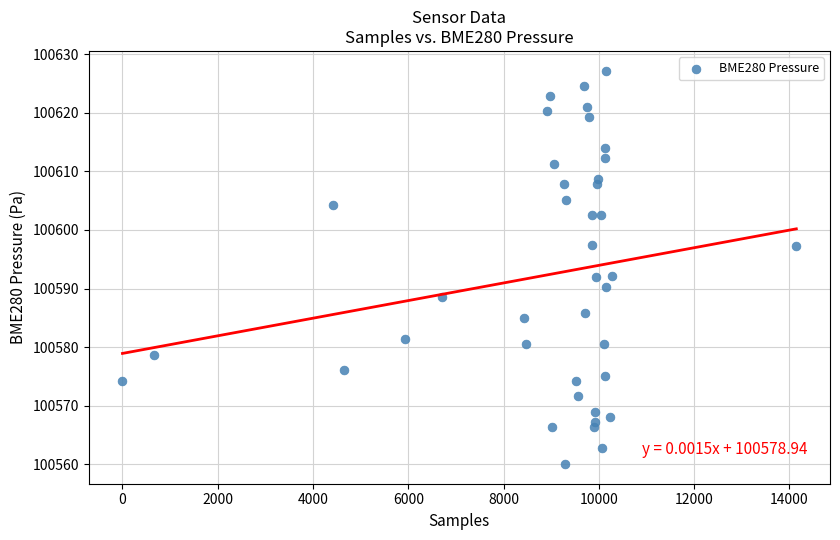

What is the range of Y values (max minus min)?

67.1